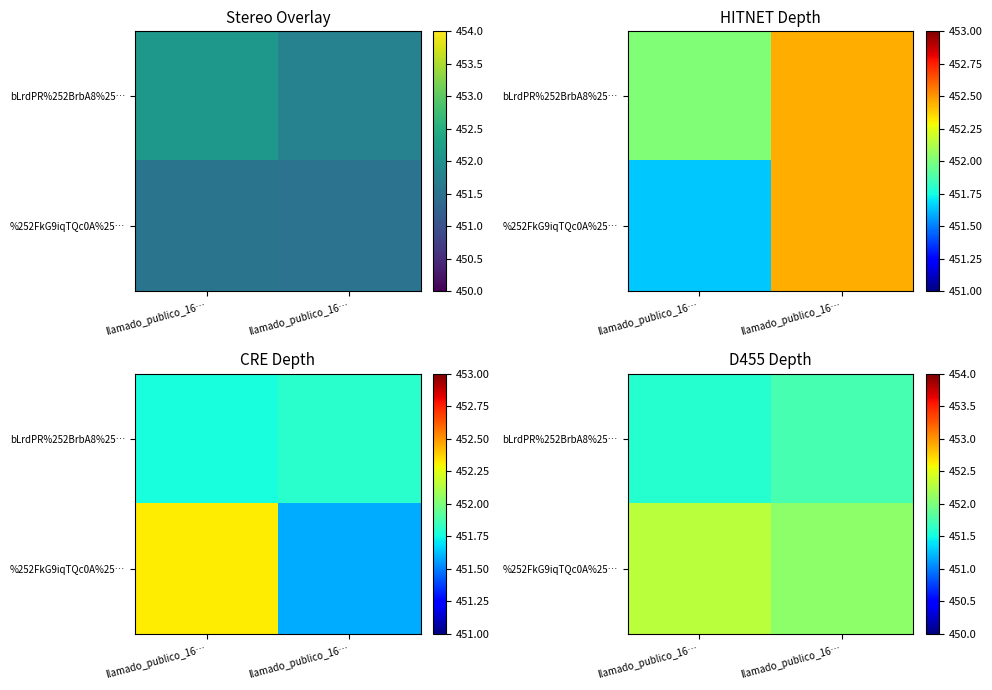

Count the number of data series in this chart.

2